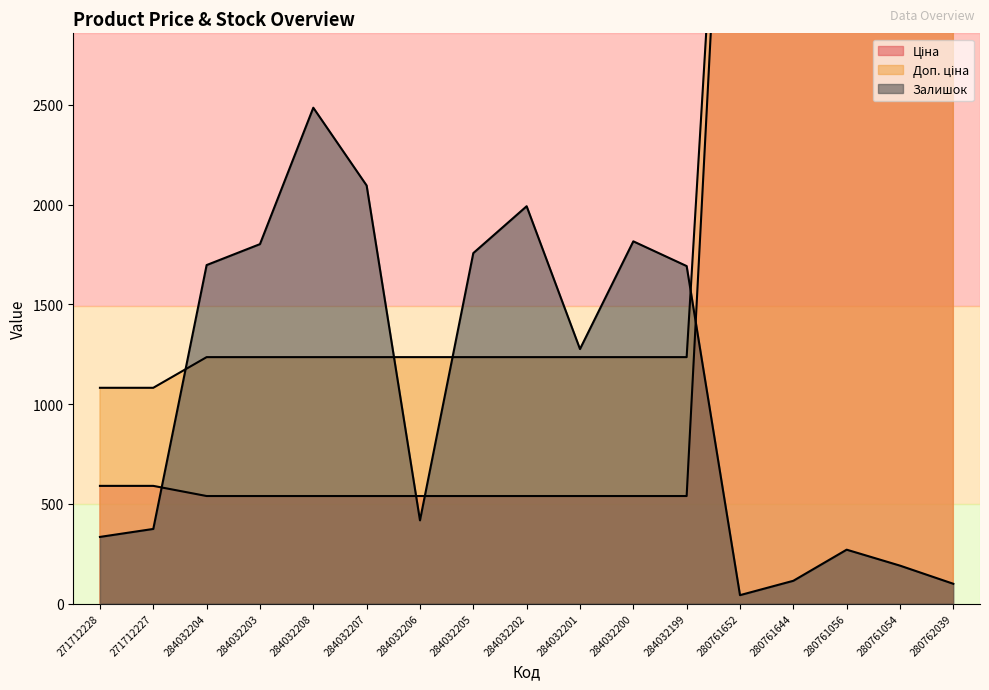

What is the spread (max minus min) of values at 284032208?

1947.0